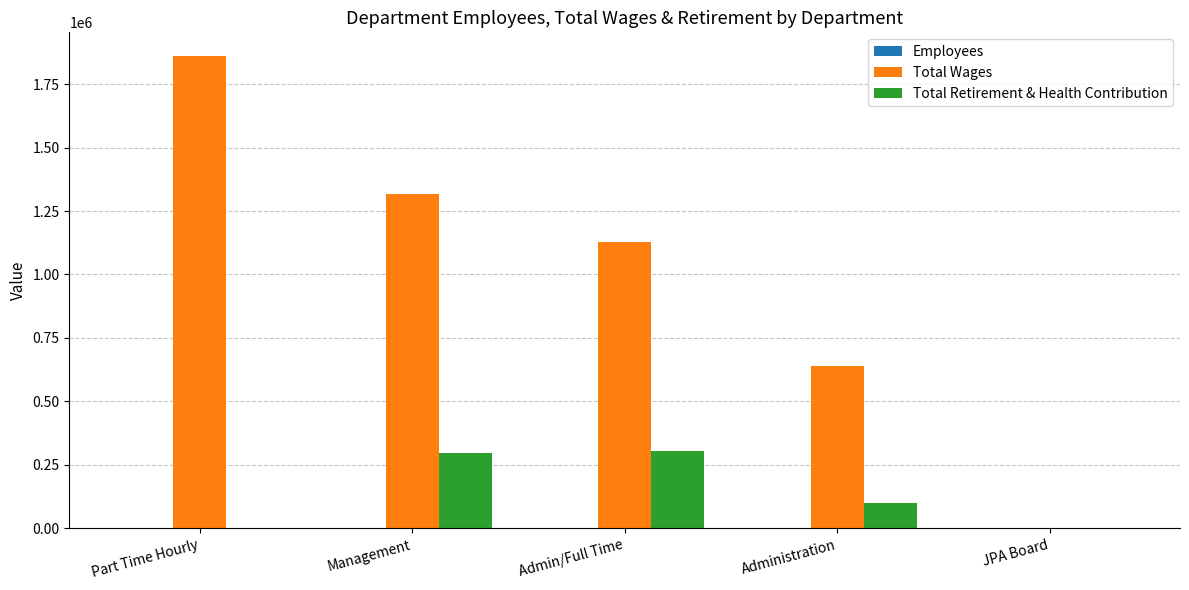

Where is Total Wages nearest to the value 930311?

Admin/Full Time